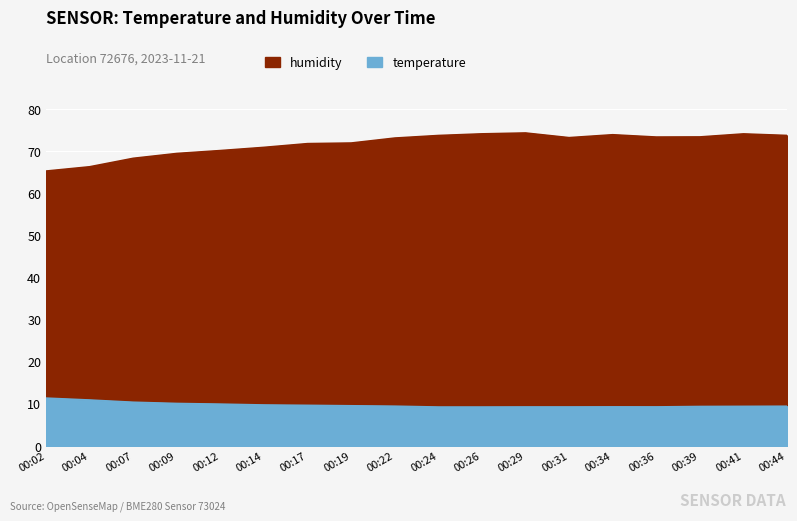

Between 00:07 and 00:36, which is larger?

00:07